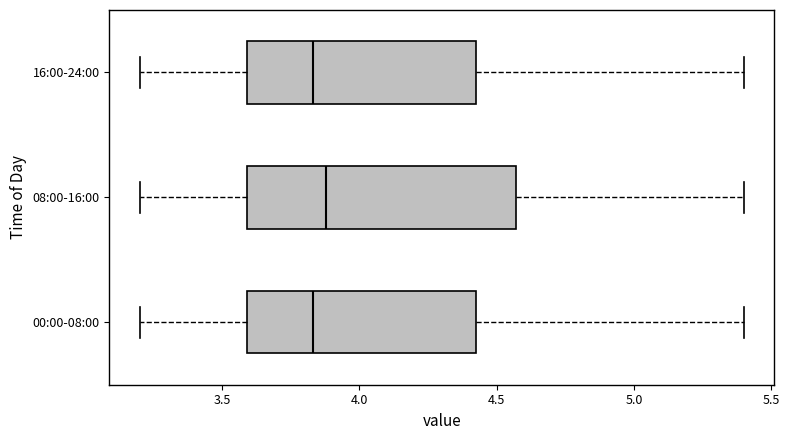

Comparing the boxes themselves (not the whiskers), which one is the widest?

08:00-16:00